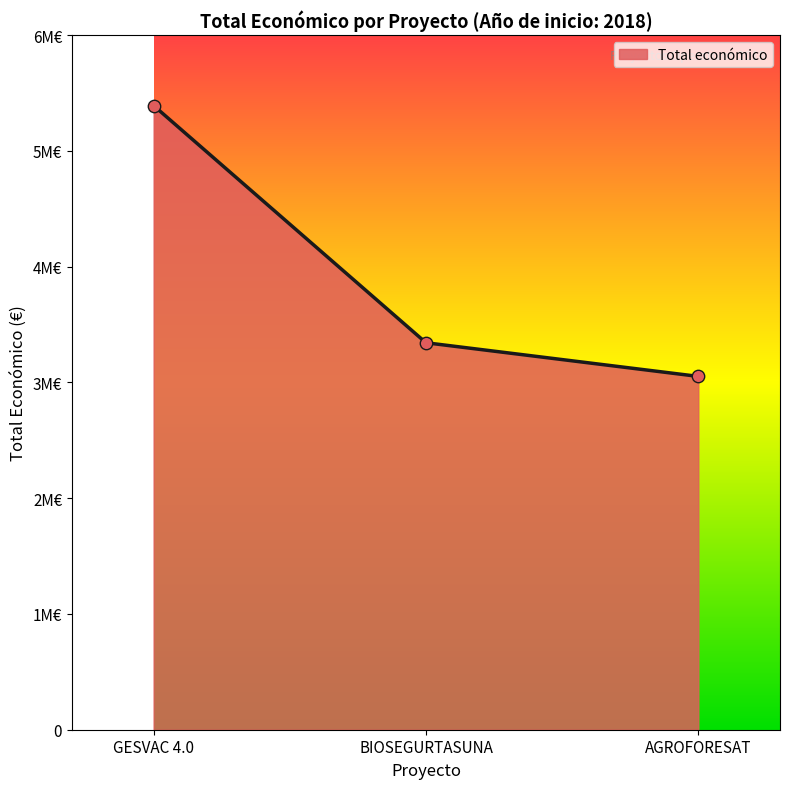

What is the change in value from GESVAC 4.0 to BIOSEGURTASUNA?

-2048346